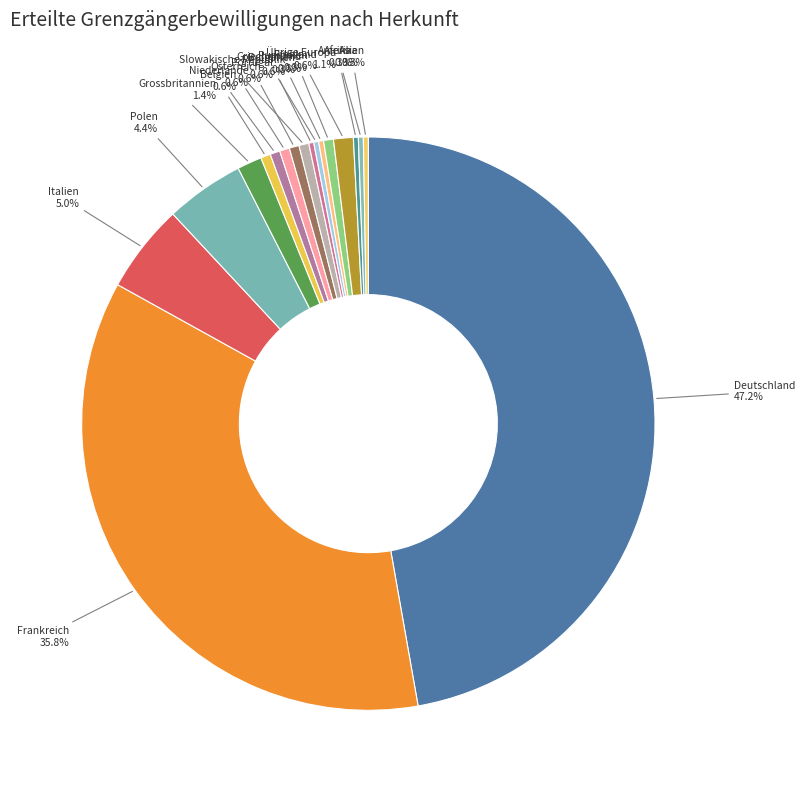

What is the smallest slice in the pie chart?

Bulgarien